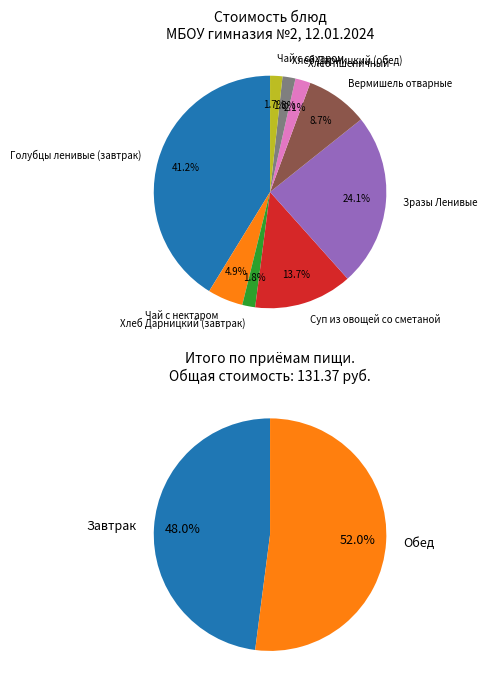

How many segments does this pie chart have?

9